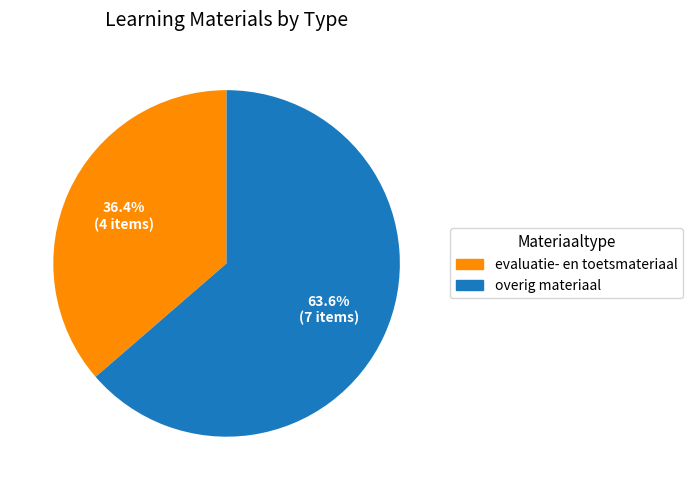

Is there any slice that represents more than half of the pie?

Yes